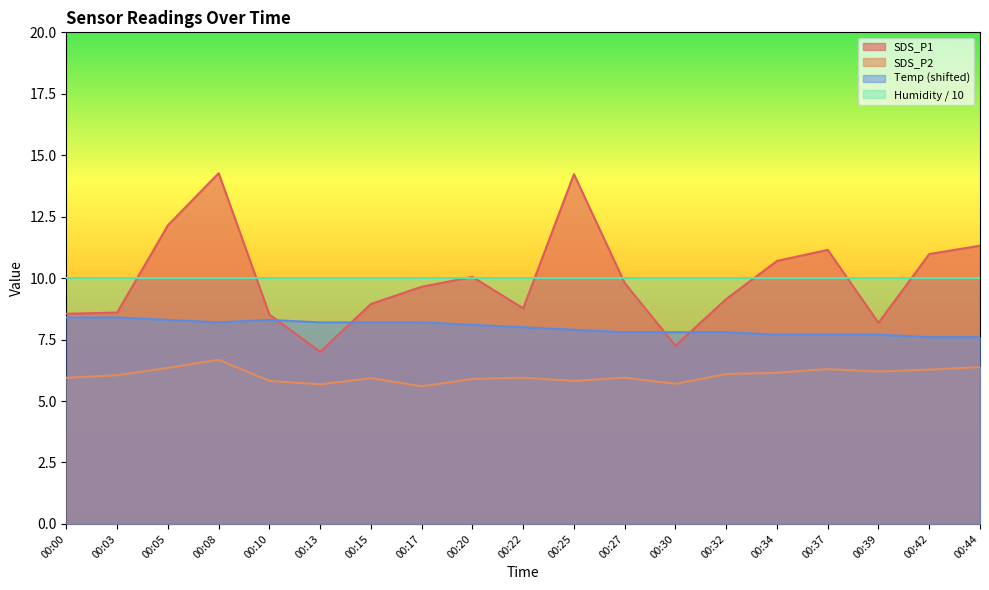

Rank the series at 00:03 from highest to lowest value.

Humidity / 10, SDS_P1, Temp (shifted), SDS_P2